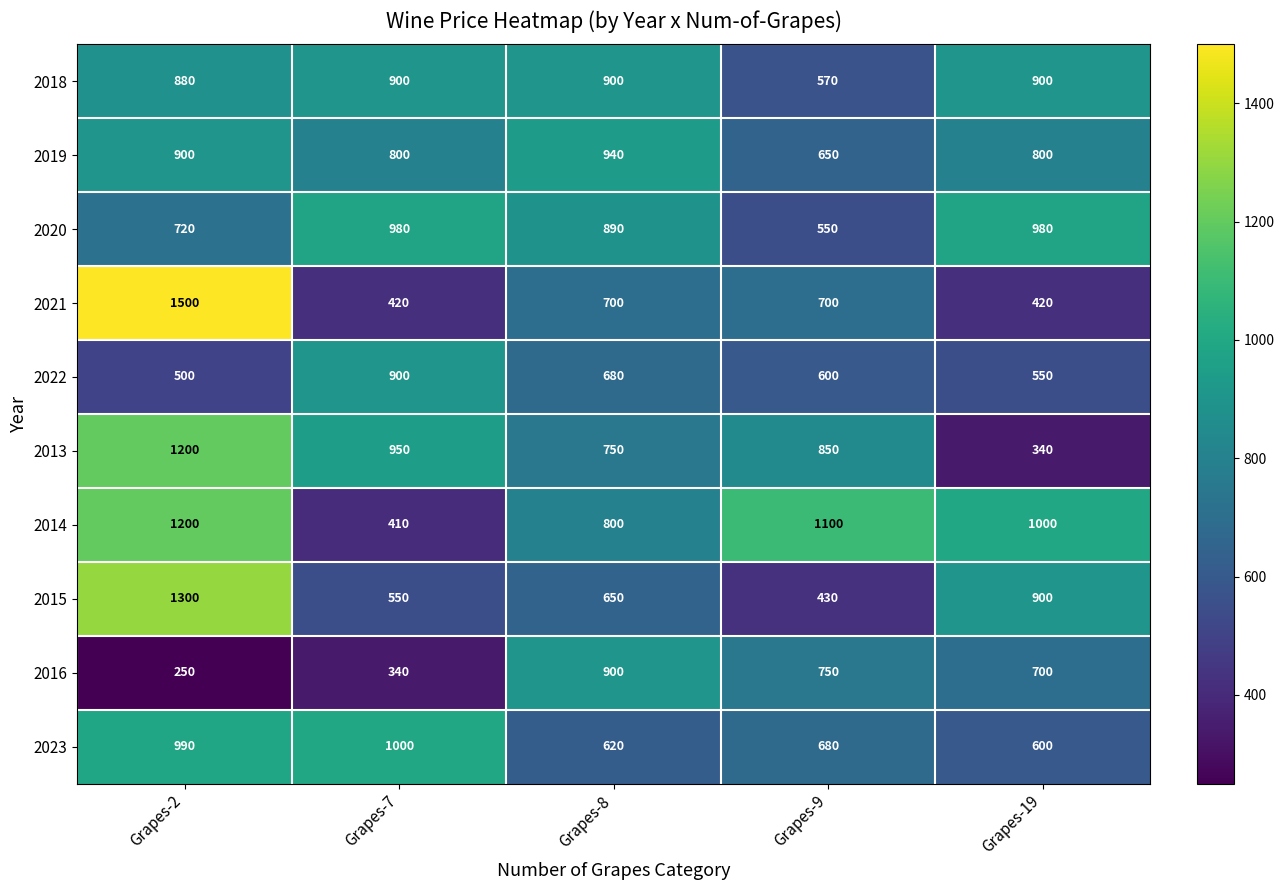

What is the sum of all 2020 values?

4120